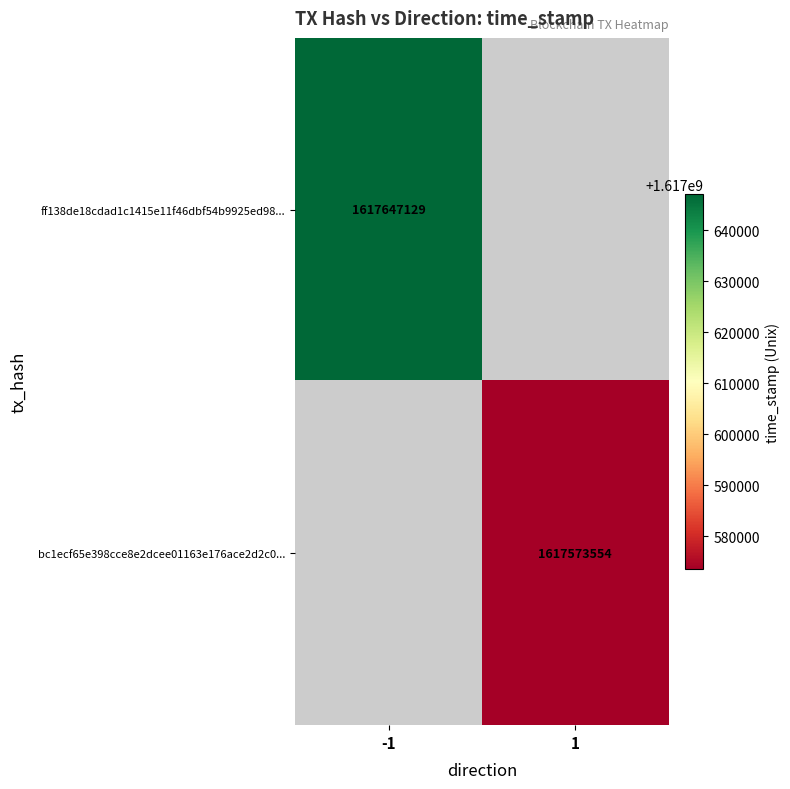

The ff138de18cdad1c1415e11f46dbf54b9925ed98... series shows 660316858 at -1. True or false?

False